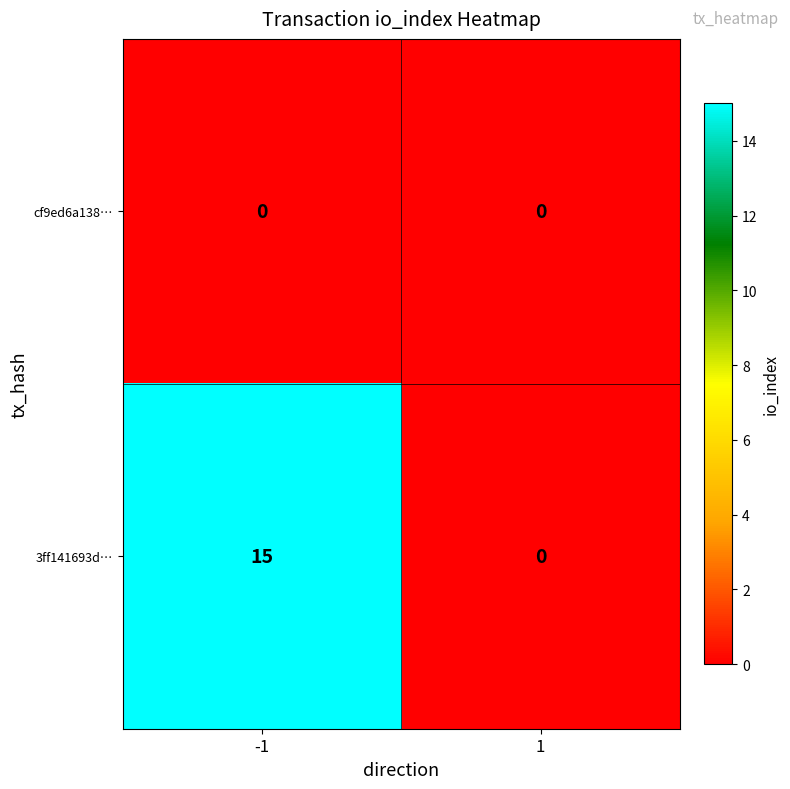

Read the 3ff141693d… value at -1, to the nearest 10.

20